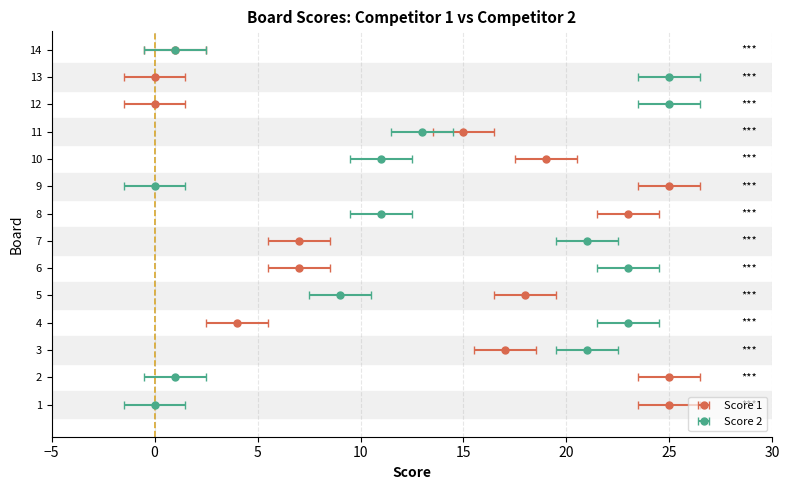

How many values in the Score 2 series exceed 13?

6